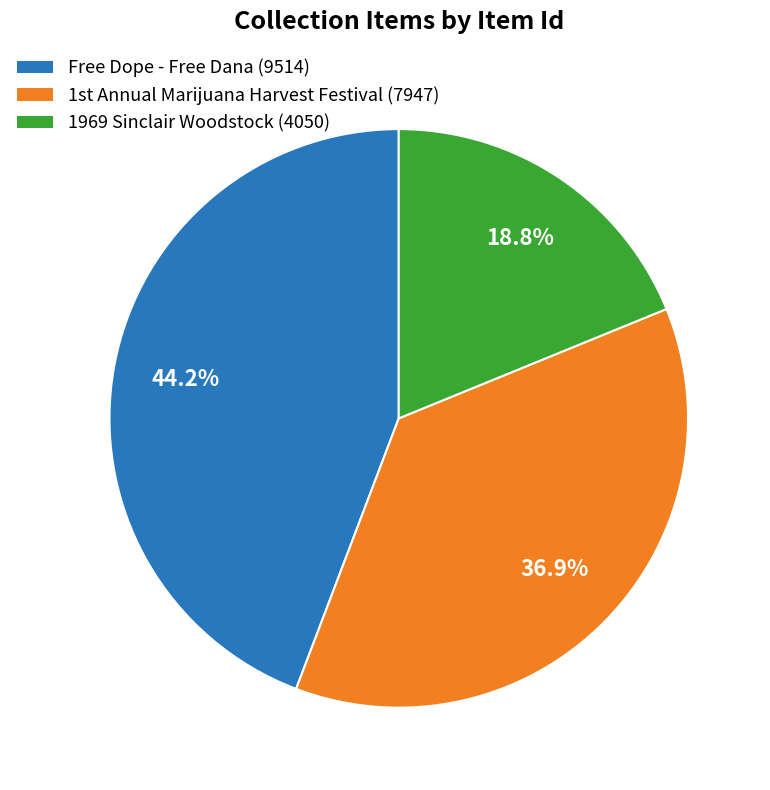

To the nearest percent, what is the average slice percentage?

33%